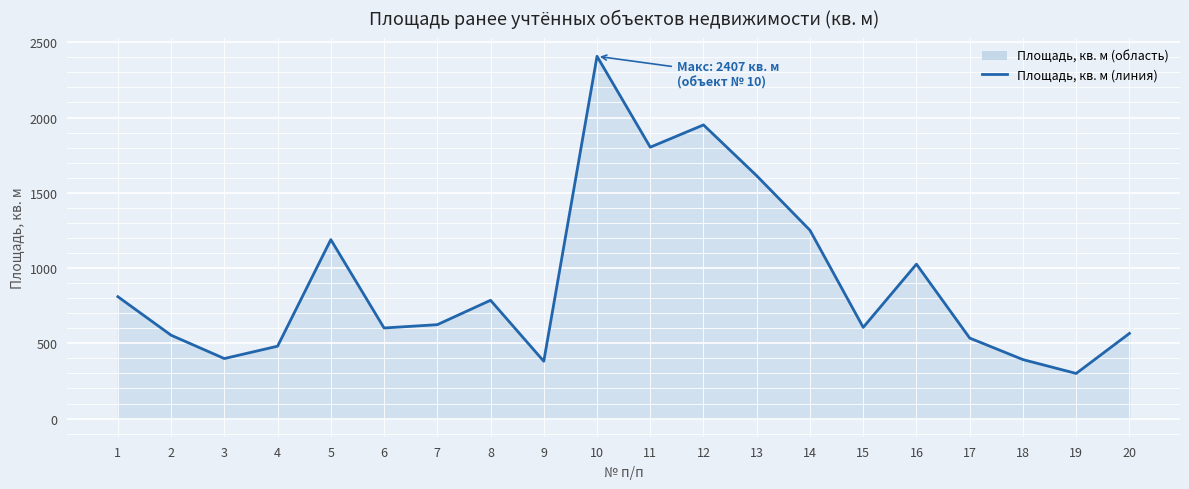

Reading left to right, what are all the values shown in this chart?

1=810	2=554	3=399	4=481	5=1189	6=602	7=624	8=786	9=381	10=2407	11=1803	12=1951	13=1613	14=1251	15=606	16=1026	17=535	18=392	19=300	20=566